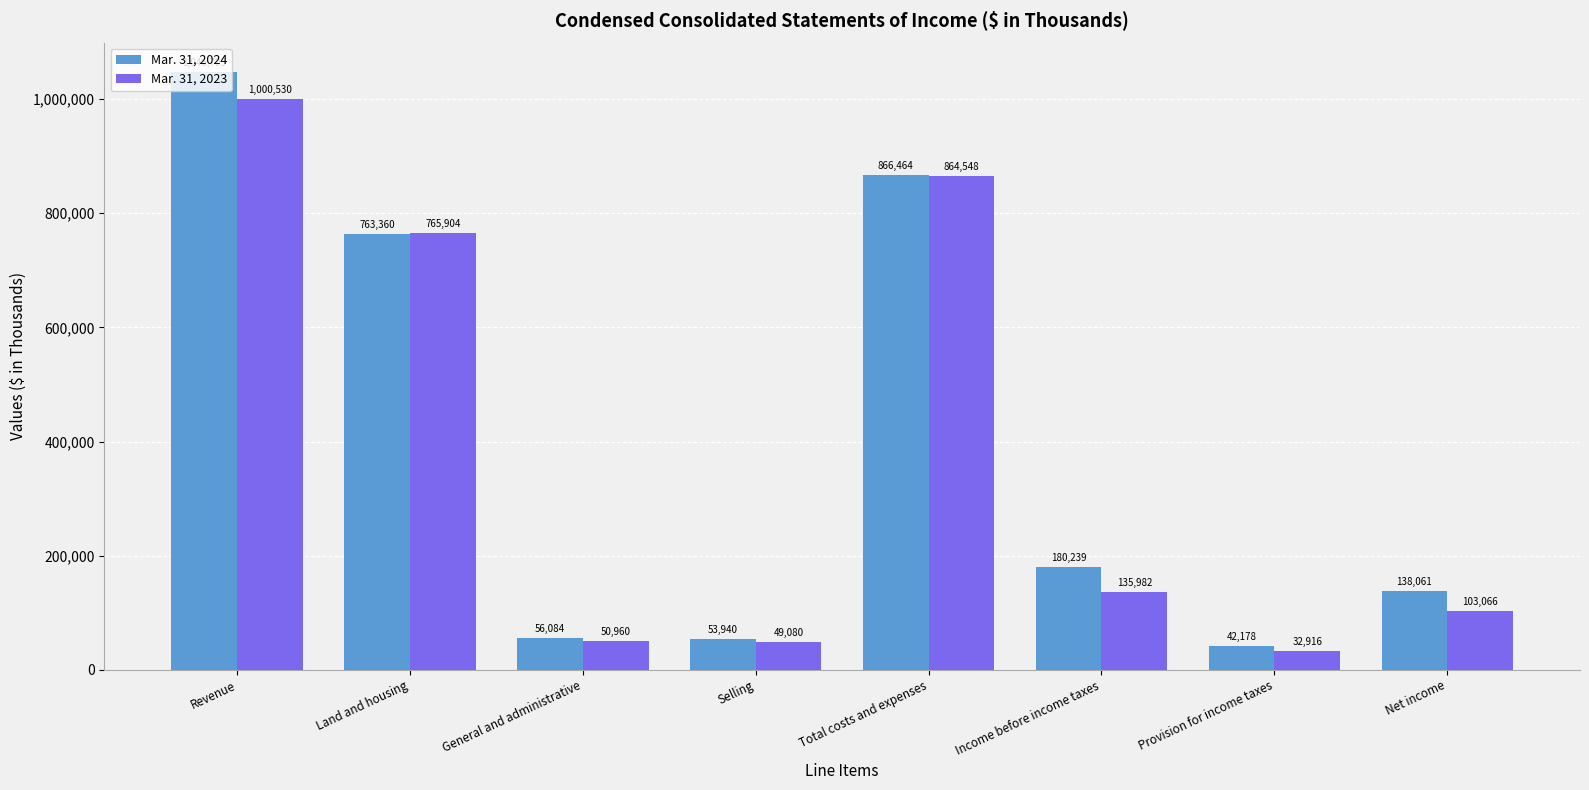

Are the bars horizontal?

No